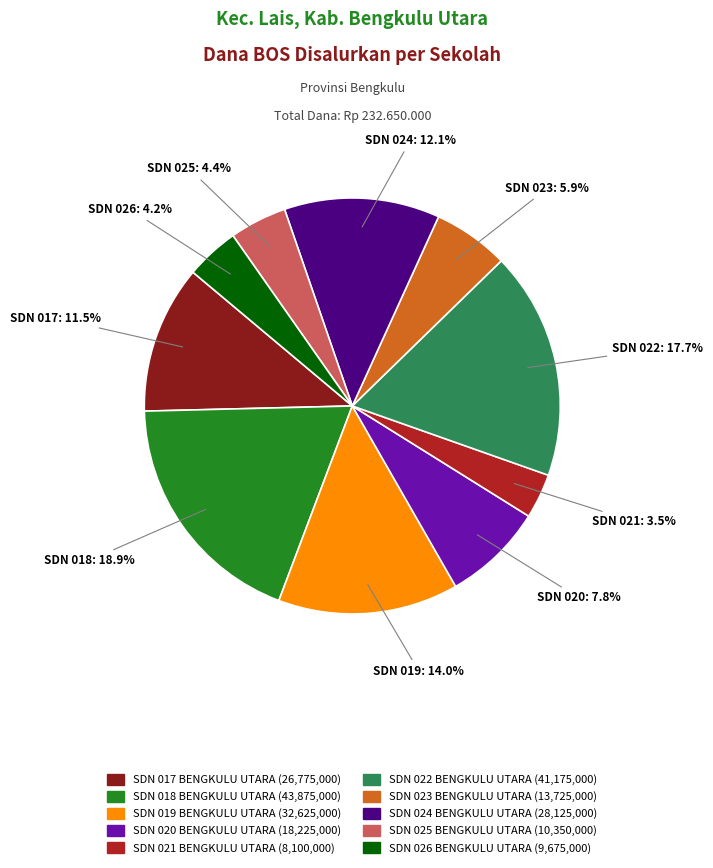

Count the number of slices in the pie.

10